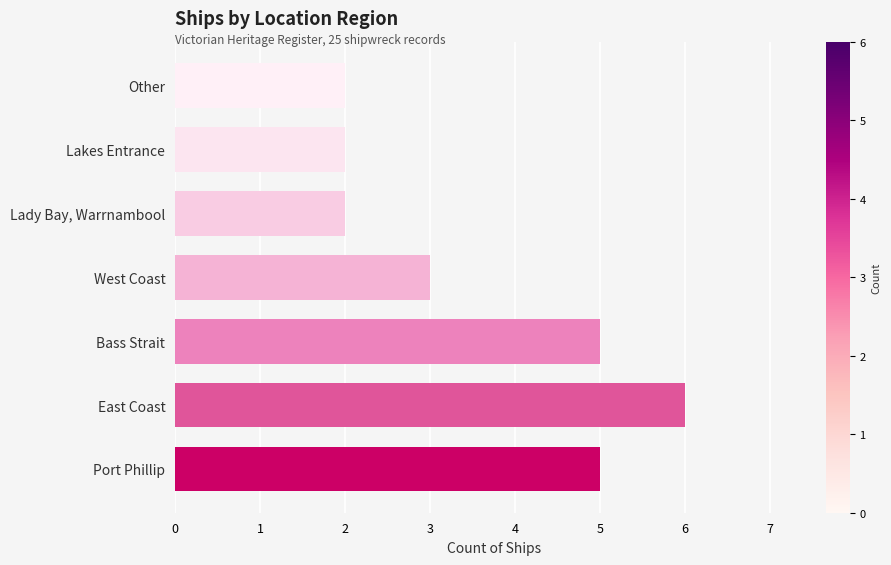

What is the ratio of the value at Lady Bay, Warrnambool to the value at Bass Strait?

0.4